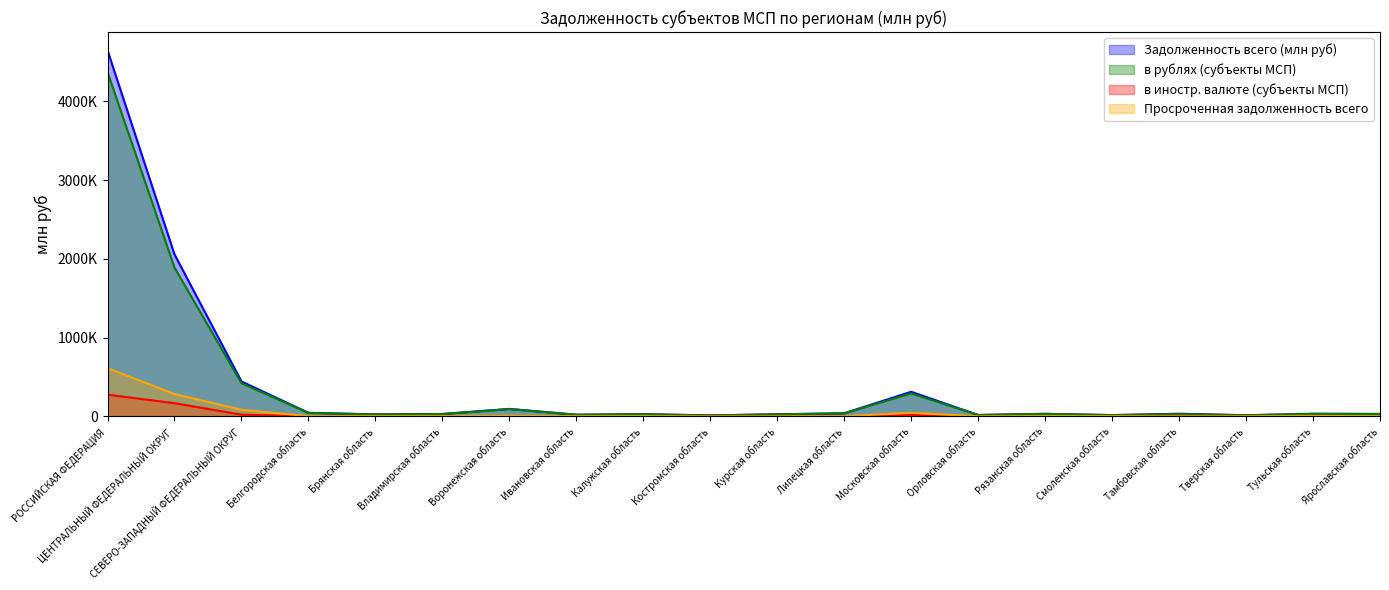

Reading left to right, what are all the values shown in this chart?

Задолженность всего (млн руб): 4646737	2057392	444453	46010	26564	31374	95727	21894	28730	13403	27671	40089	313251	18544	33017	17240	34769	15396	33943	31911
в рублях (субъекты МСП): 4370368	1889196	421547	45151	25476	30621	93630	21879	28156	12810	27081	39542	292815	18544	33017	17072	29581	15089	33080	31458
в иностр. валюте (субъекты МСП): 276369	168196	22906	859	1088	753	2097	15	574	593	590	547	20436	0	0	168	5188	307	863	453
Просроченная задолженность всего: 612876	284052	85001	3786	3674	3664	8360	3334	4238	1241	1428	3356	45944	1829	4728	3630	1222	2208	7198	3348